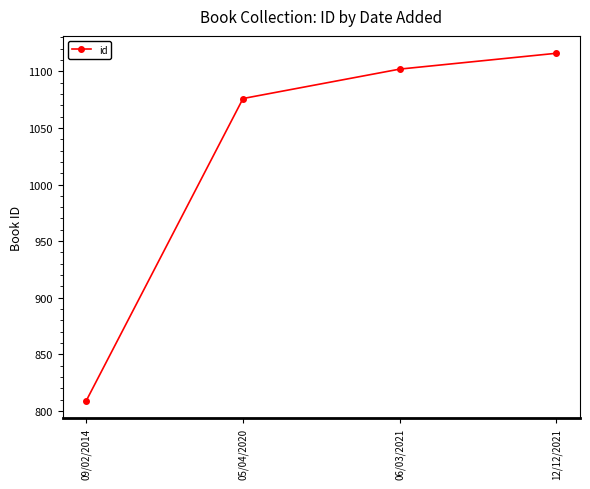

Rank the categories by value from lowest to highest.

09/02/2014, 05/04/2020, 06/03/2021, 12/12/2021